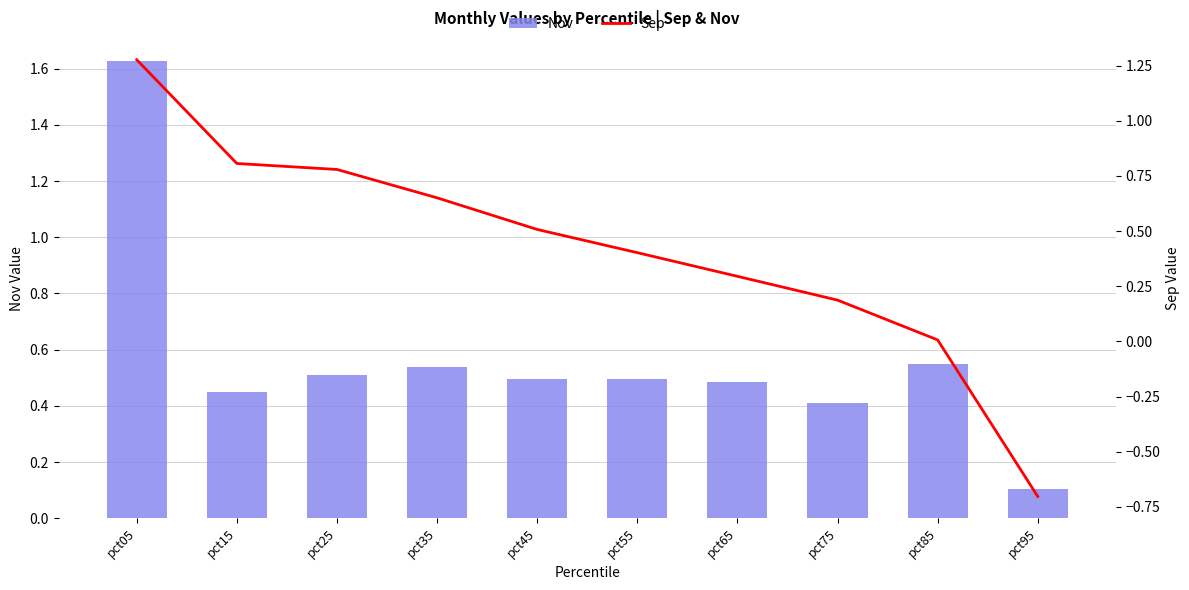

List the series in order of their overall mean, highest first.

Nov, Sep